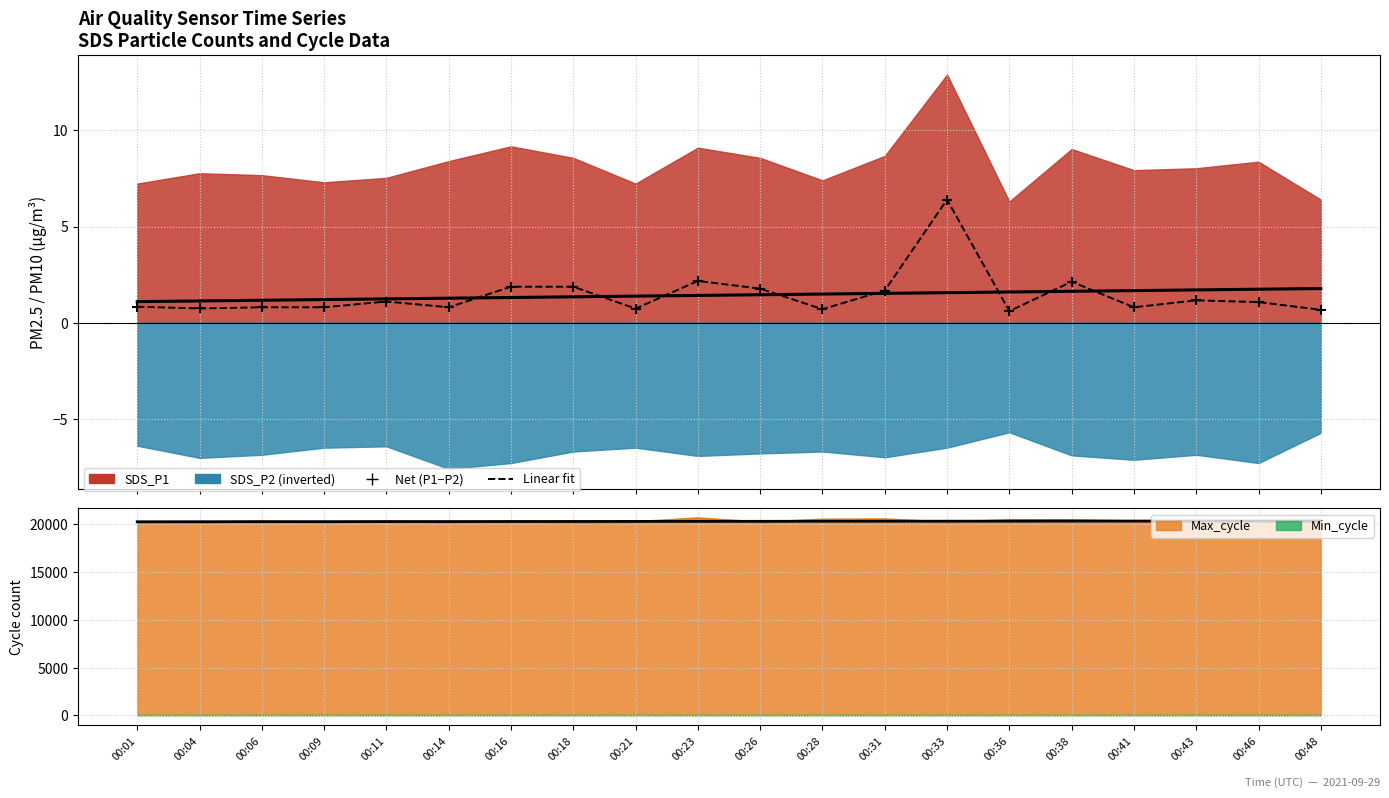

What is the change in value from 00:01 to 00:33?

+5.6